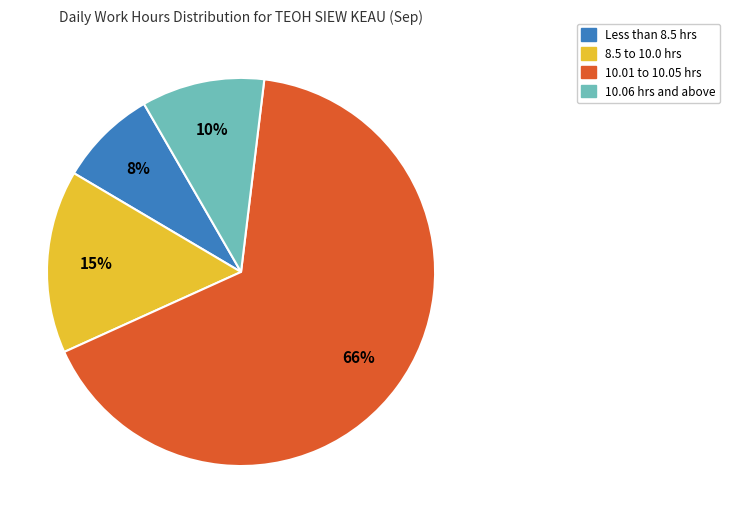

Does any single category account for the majority?

Yes